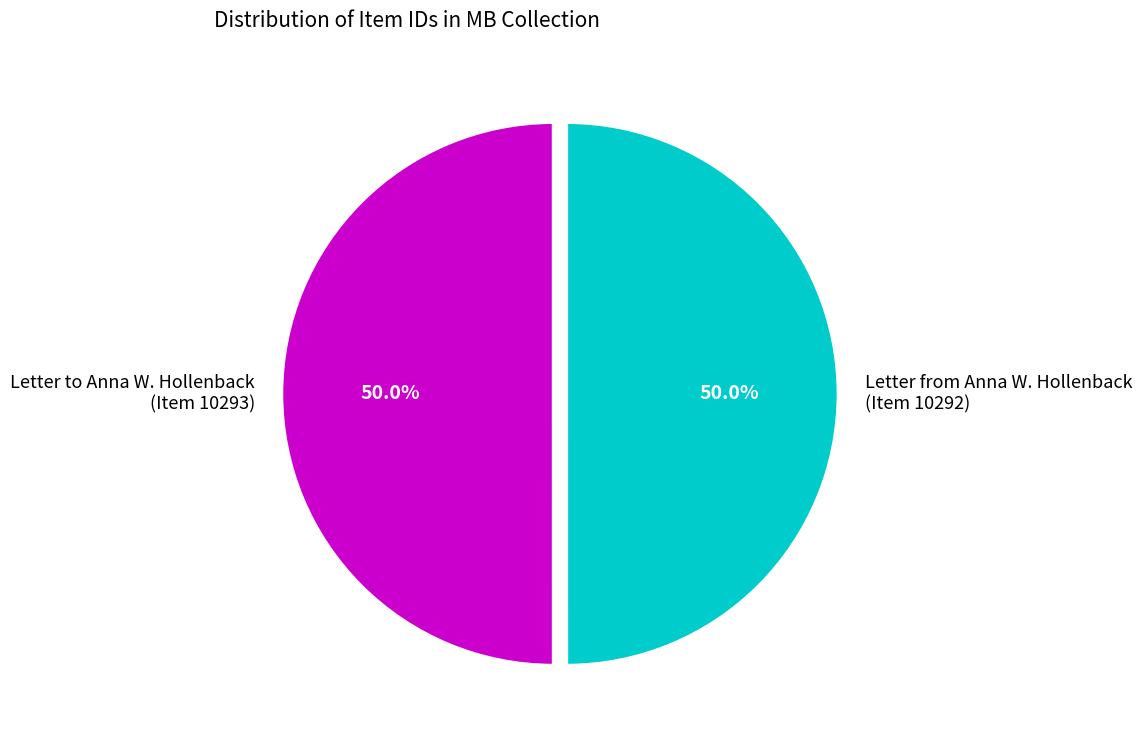

What is the ratio of the value at Letter from Anna W. Hollenback (Item 10292) to the value at Letter to Anna W. Hollenback (Item 10293)?

1.0